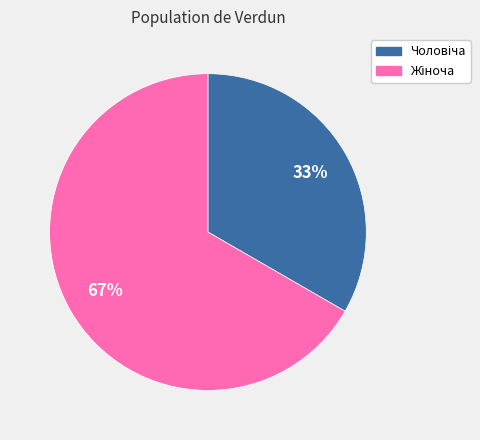

To the nearest percent, what is the average slice percentage?

50%